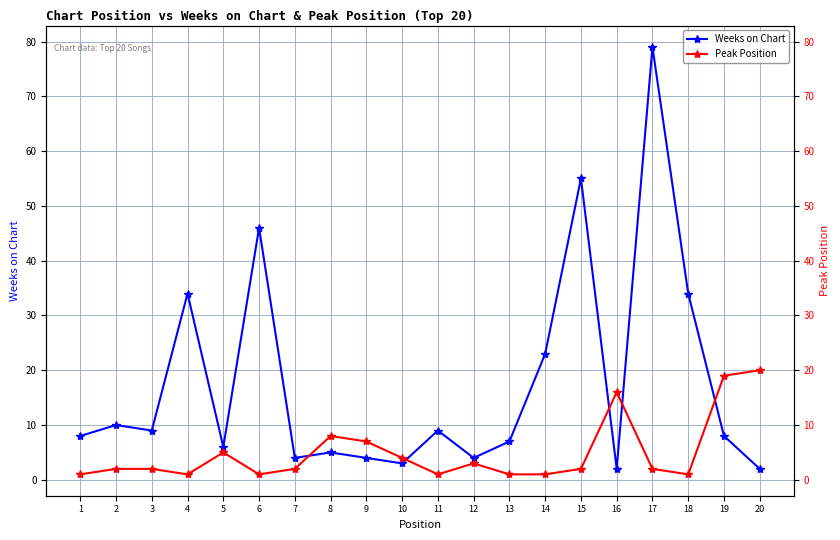

The value of Peak Position at 15 is 2. True or false?

True